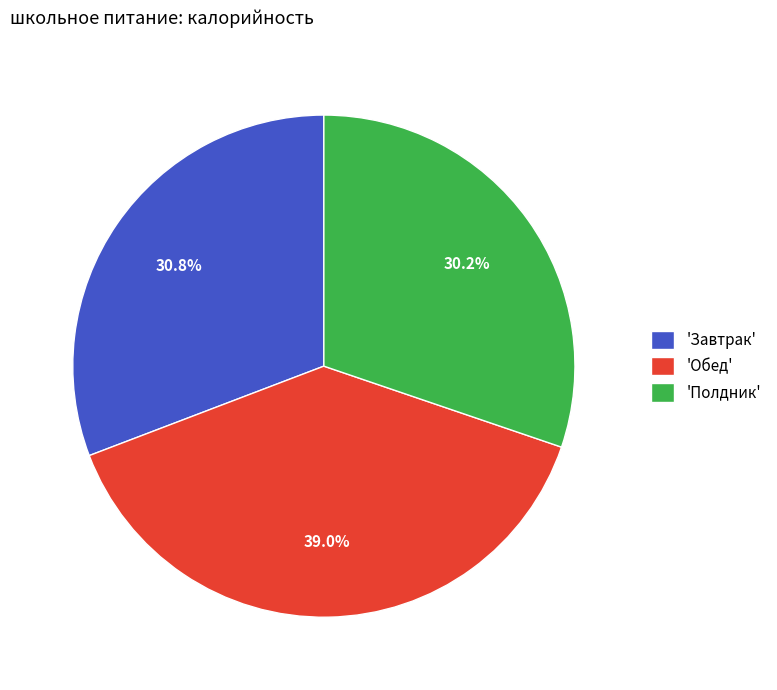

Which slice is the largest?

'Обед'